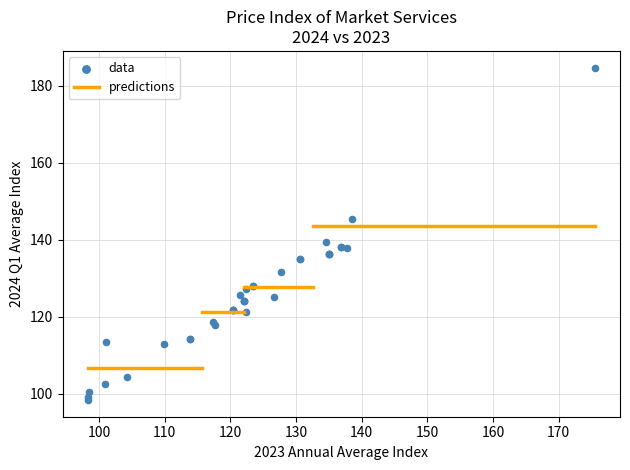

What Y value in the scatter plot is closest to 141?

139.5